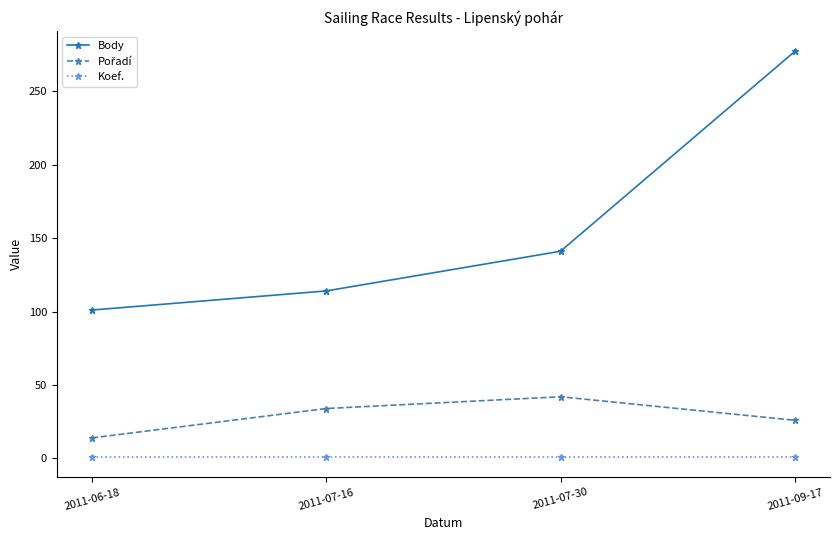

The Koef. series shows 1 at 2011-07-16. True or false?

True